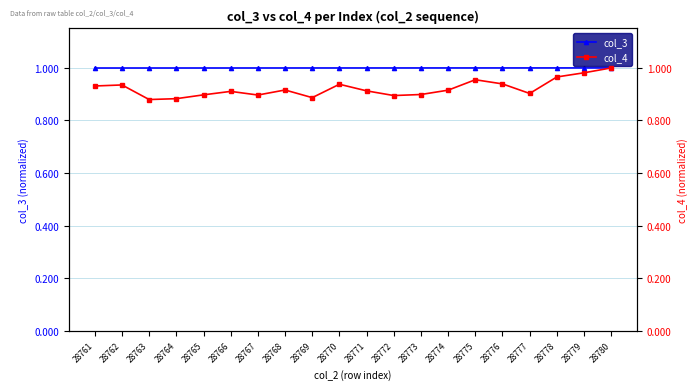

Which category has the highest value in the col_4 series?

28780